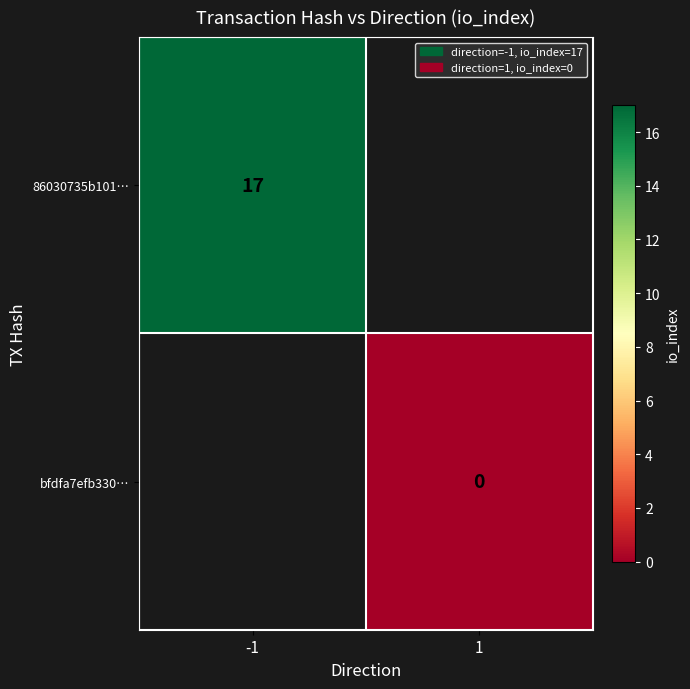

The value of 86030735b101… at -1 is 17. True or false?

True